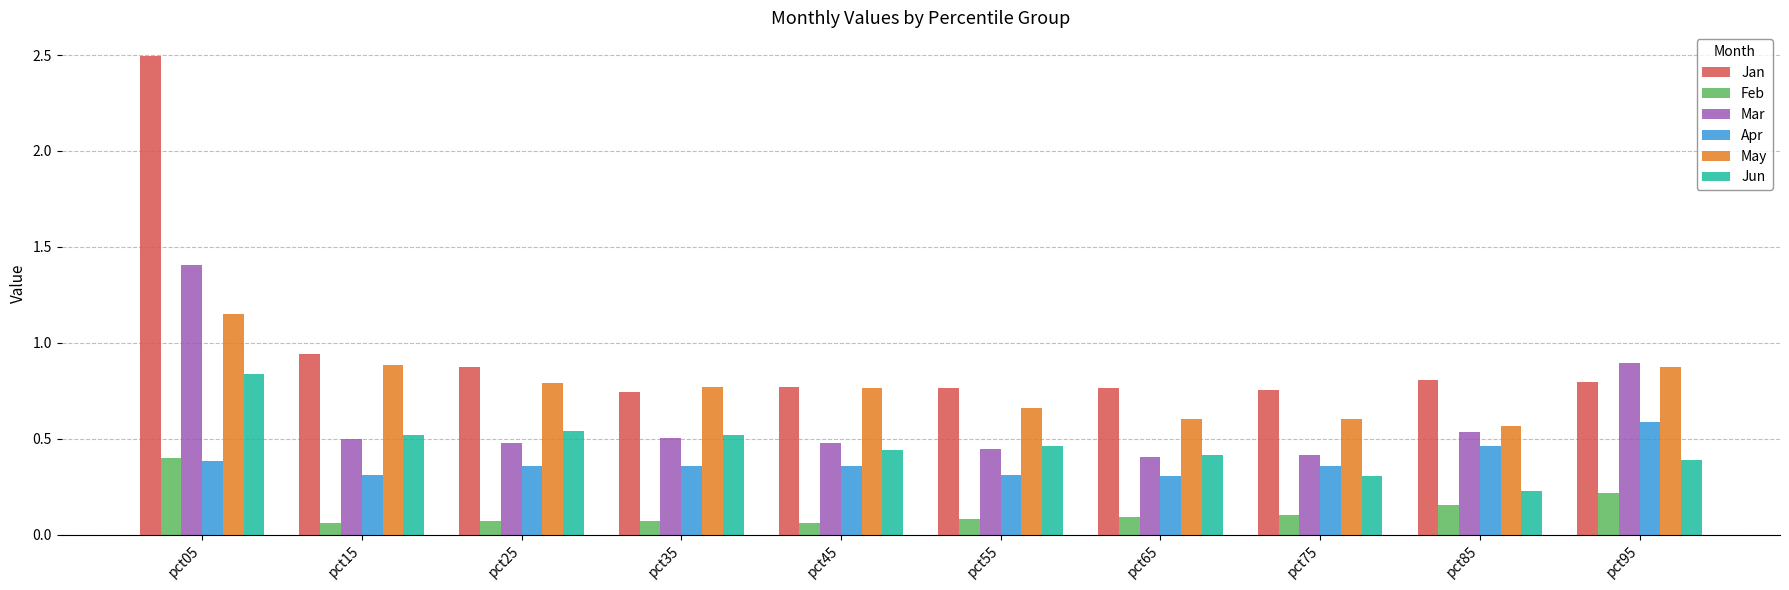

What are all the series names shown in the legend?

Jan, Feb, Mar, Apr, May, Jun